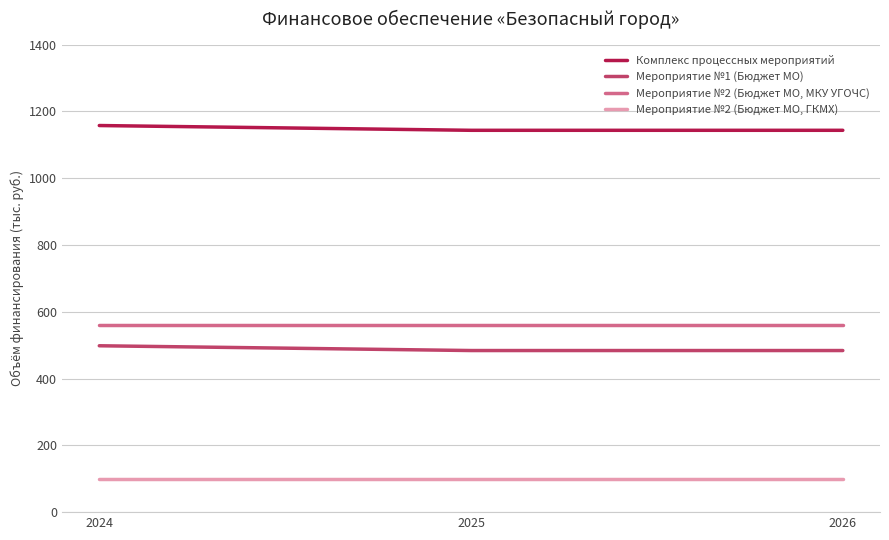

Does the chart display data point markers on the line(s)?

No